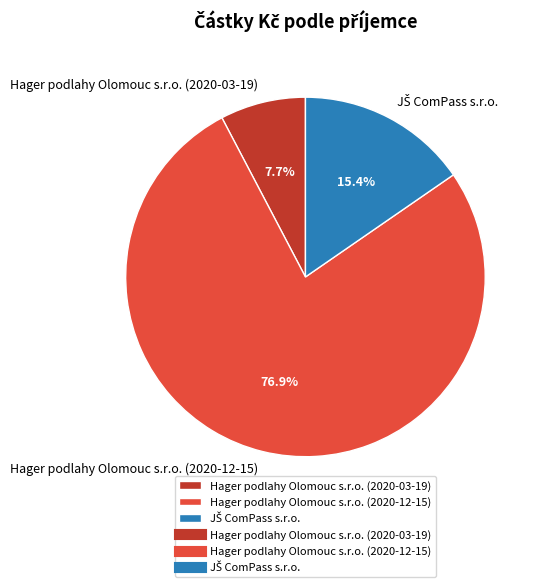

What is the total percentage of Hager podlahy Olomouc s.r.o. (2020-03-19) and Hager podlahy Olomouc s.r.o. (2020-12-15)?

84.6%